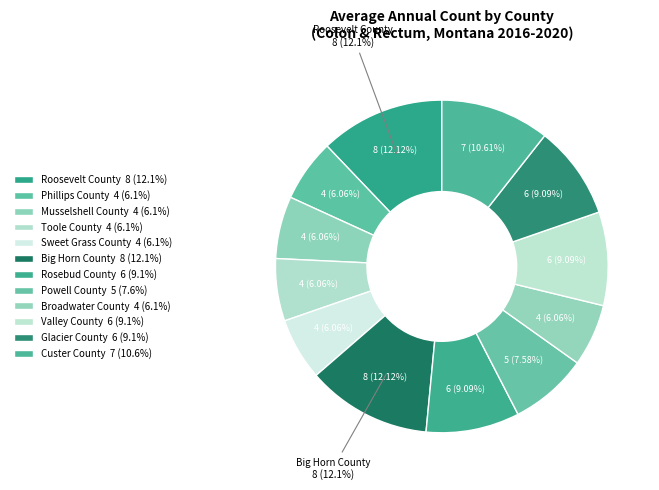

Do Big Horn County and Rosebud County together represent more than half of the pie?

No